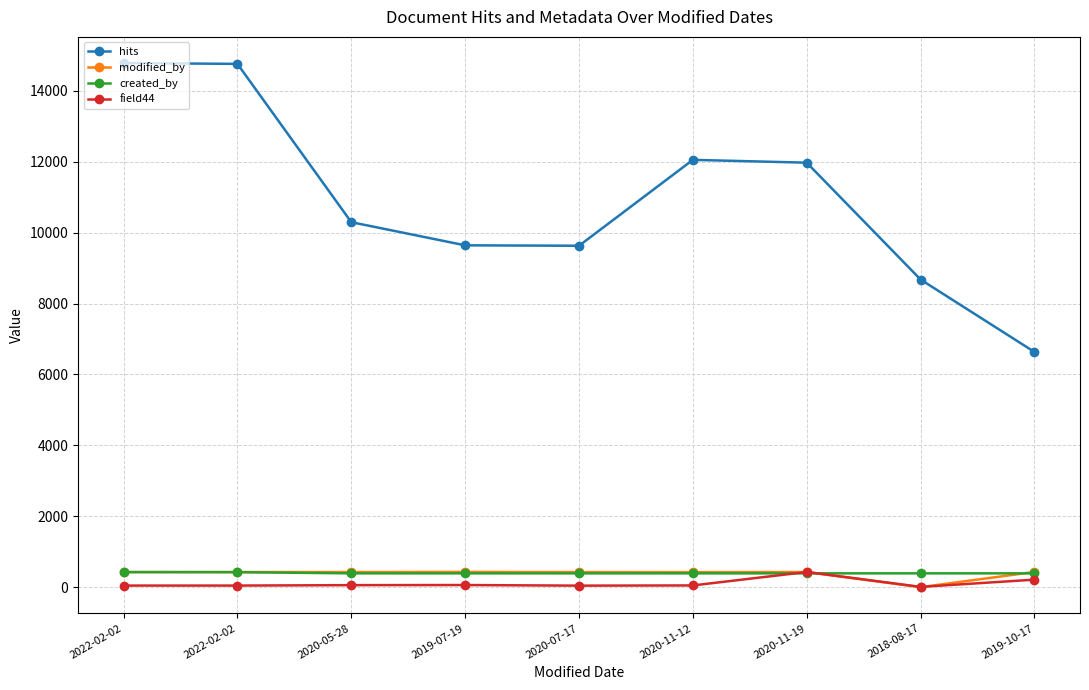

After their last crossing, which series has the higher values: created_by or modified_by?

modified_by